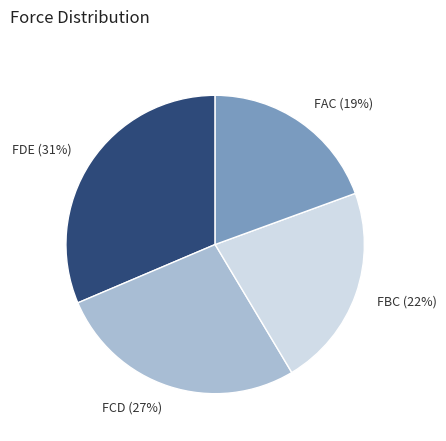

How many slices are in this pie chart?

4